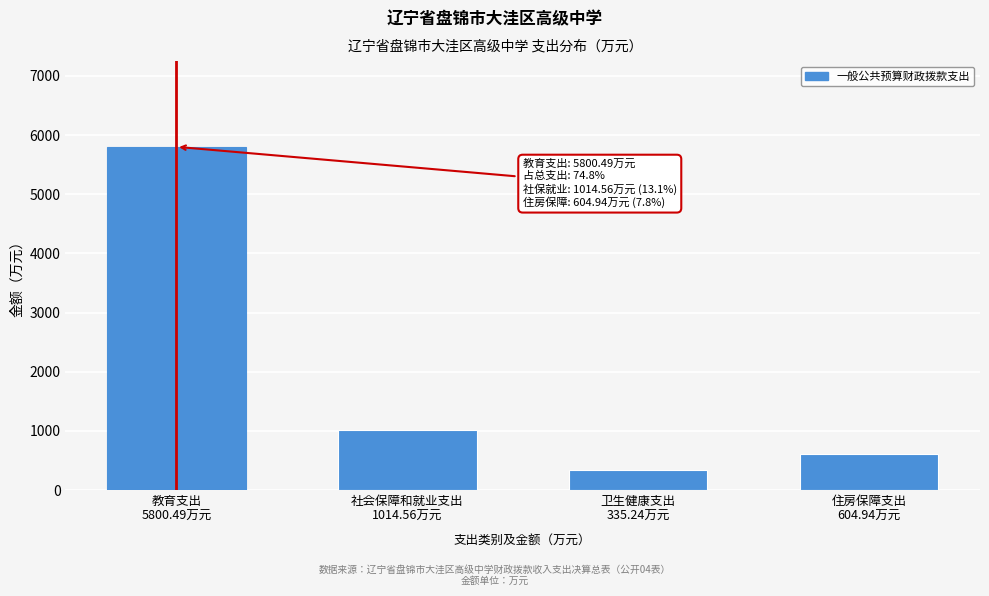

Reading left to right, list all the values displayed in this chart.

5800.5	1014.6	335.2	604.9